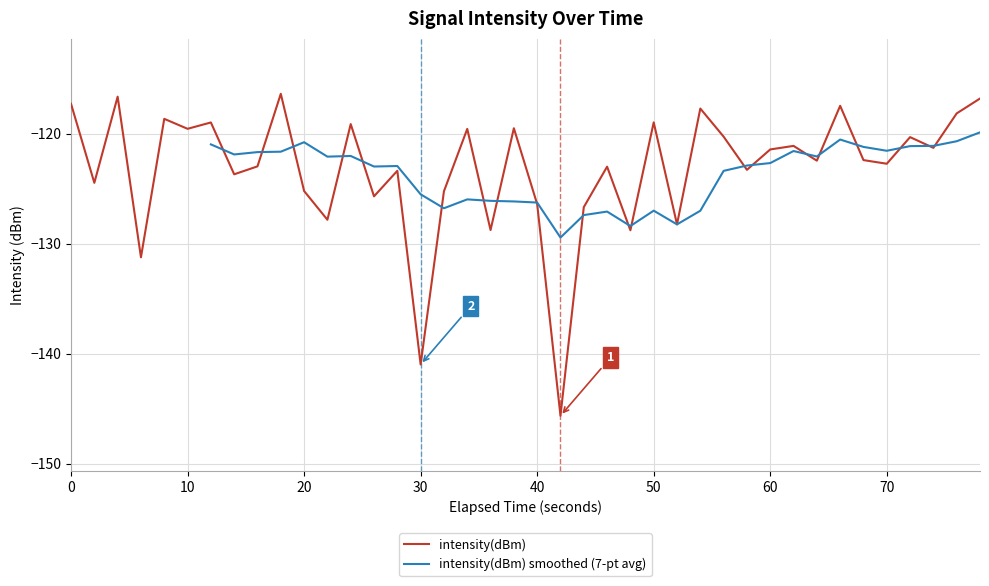

Reading left to right, extract all data points from this chart.

-117.3	-124.5	-116.6	-131.2	-118.7	-119.6	-119.0	-123.7	-123.0	-116.4	-125.2	-127.8	-119.1	-125.7	-123.4	-141.0	-125.2	-119.6	-128.8	-119.5	-126.4	-145.6	-126.7	-123.0	-128.8	-119.0	-128.3	-117.7	-120.3	-123.3	-121.4	-121.1	-122.5	-117.5	-122.4	-122.7	-120.3	-121.3	-118.2	-116.8